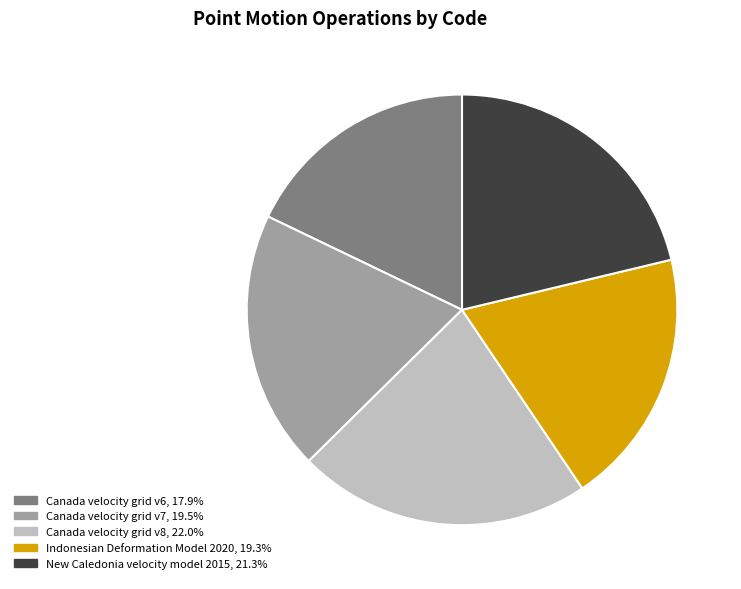

Is the sum of Indonesian Deformation Model 2020 and Canada velocity grid v7 greater than half?

No